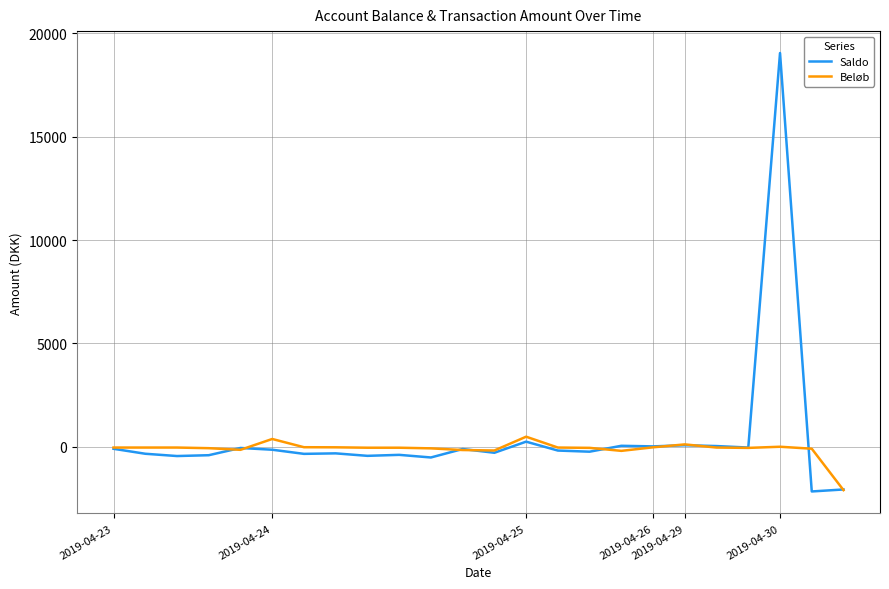

Which series has the largest range (max minus min)?

Saldo